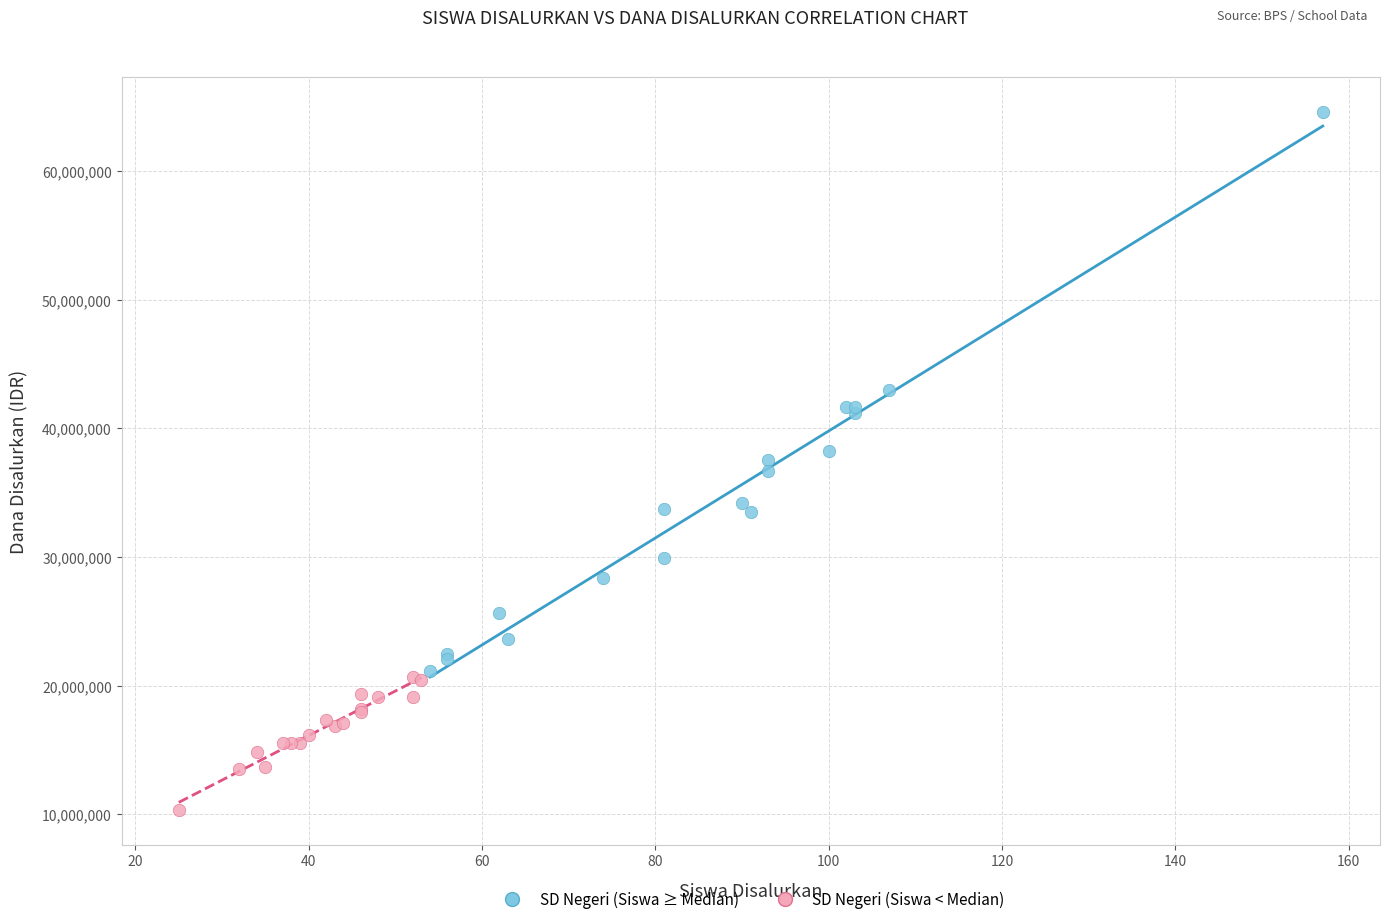

Which series reaches the minimum Y coordinate?

SD Negeri (Siswa < Median)